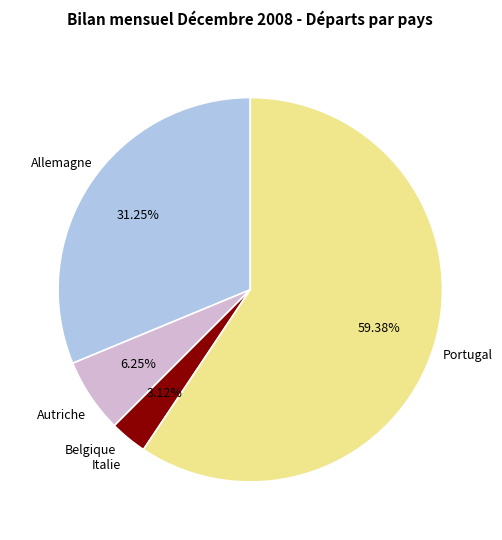

Is it true that Italie is 3% of the pie?

True